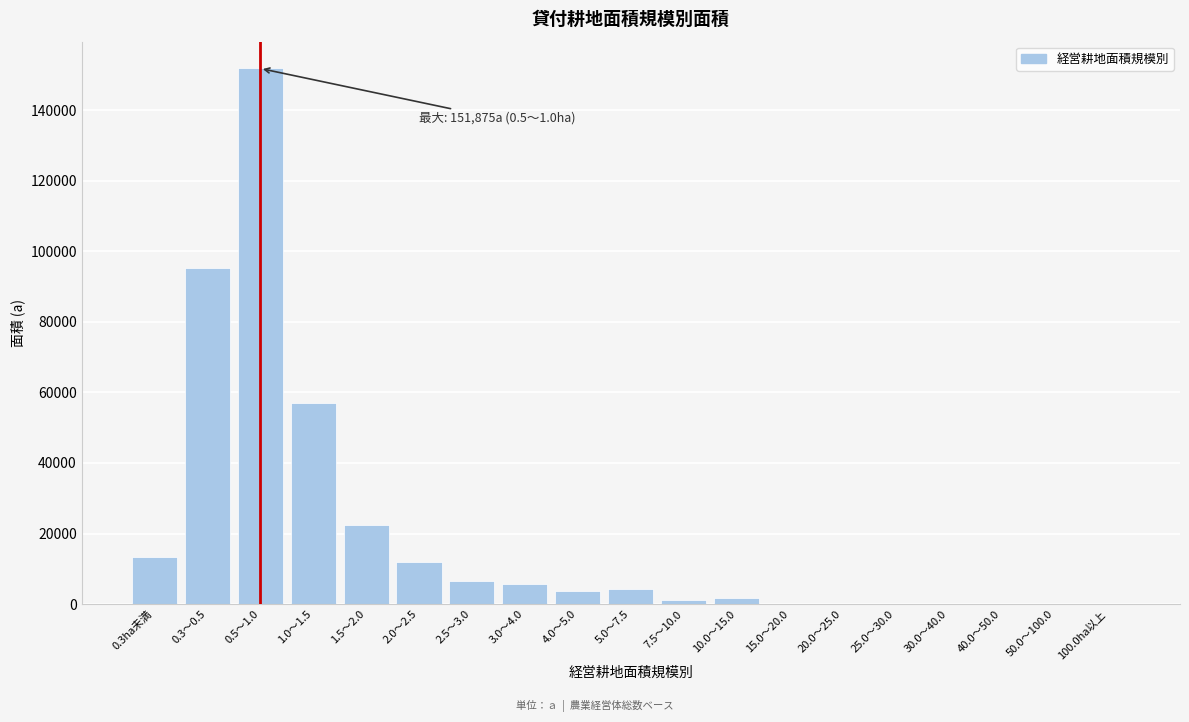

What is the sum of all values?

375515